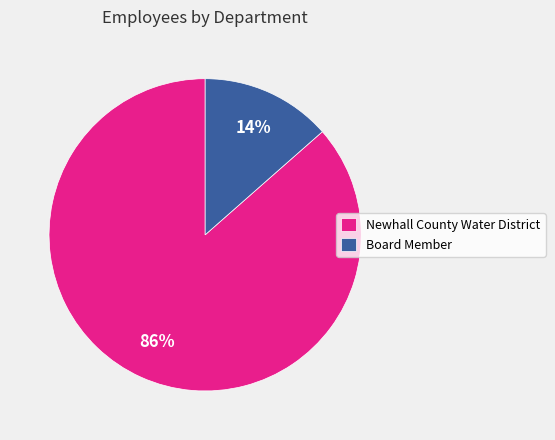

The Board Member slice represents 1% of the pie. True or false?

False